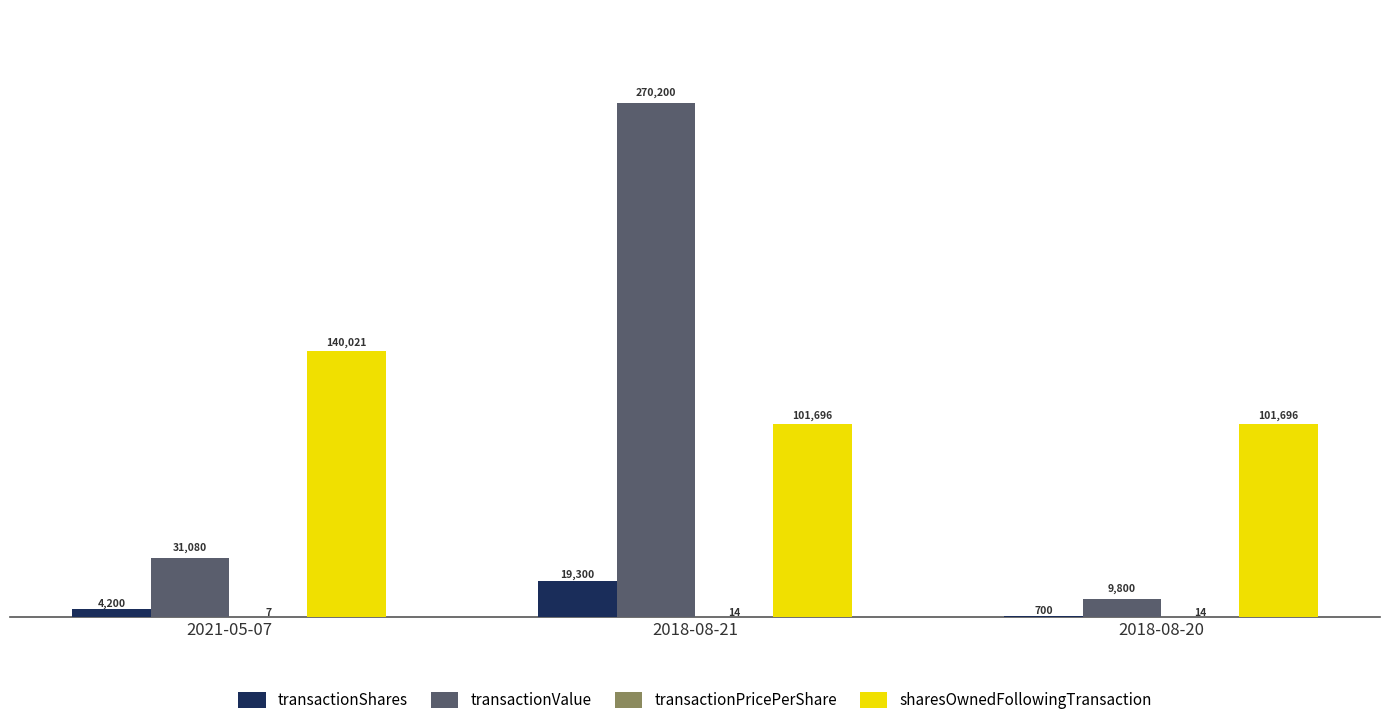

Count the sharesOwnedFollowingTransaction values in the range 101696 to 140021.

3